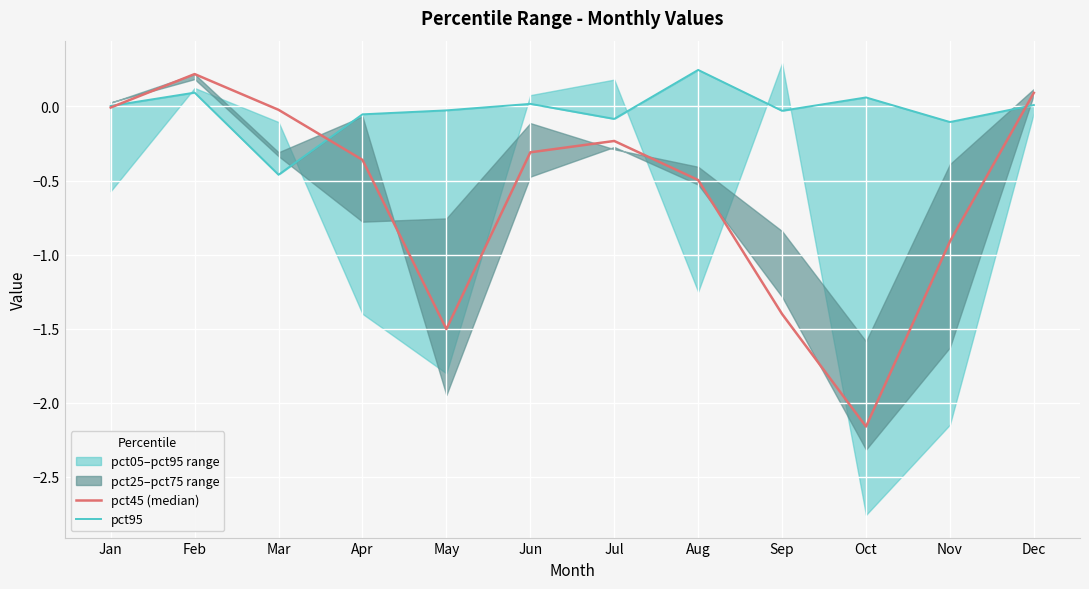

What is the sum of all pct95 values?

-0.3